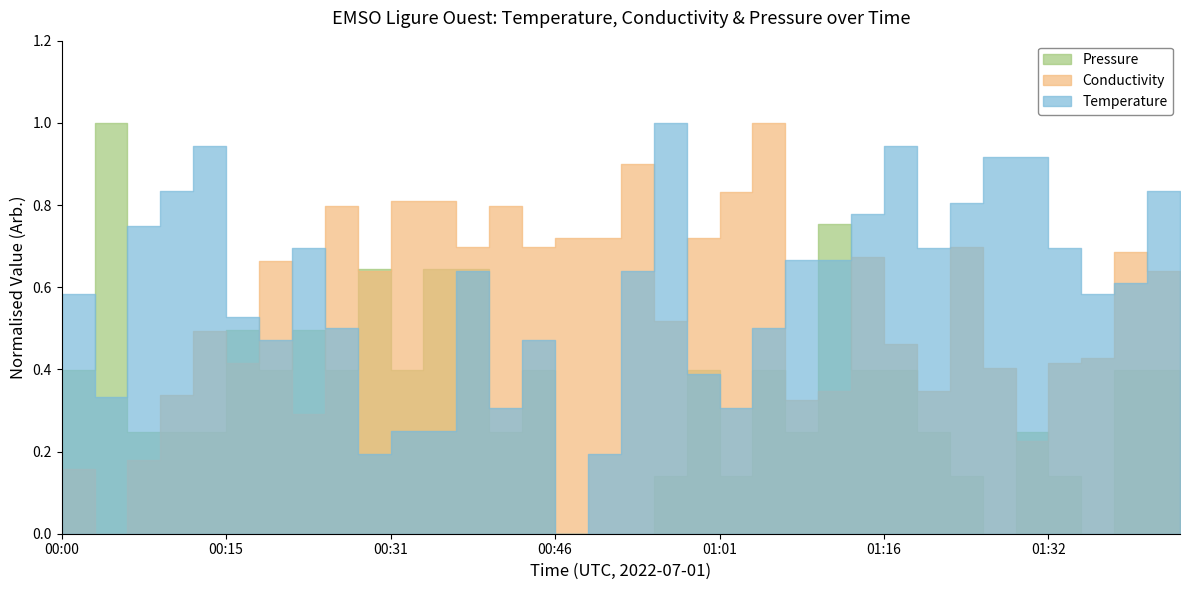

The value of Conductivity at 00:09 is 3.0. True or false?

False